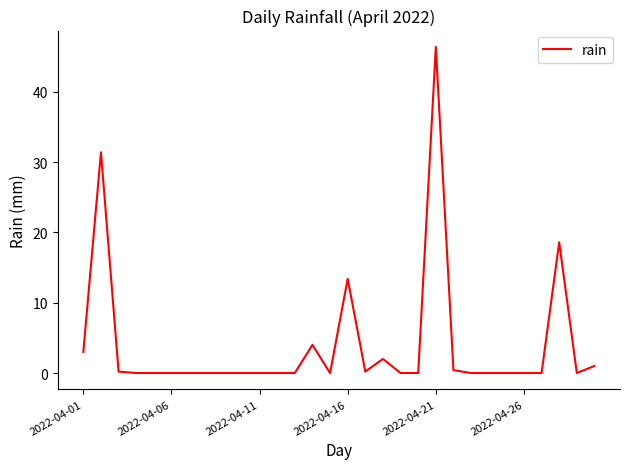

What is the greatest value displayed?

46.4